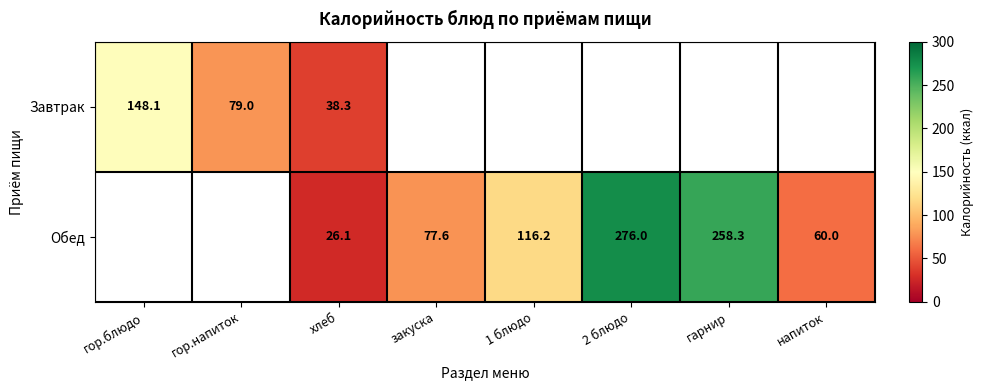

At which category is the sum across all series the highest?

хлеб